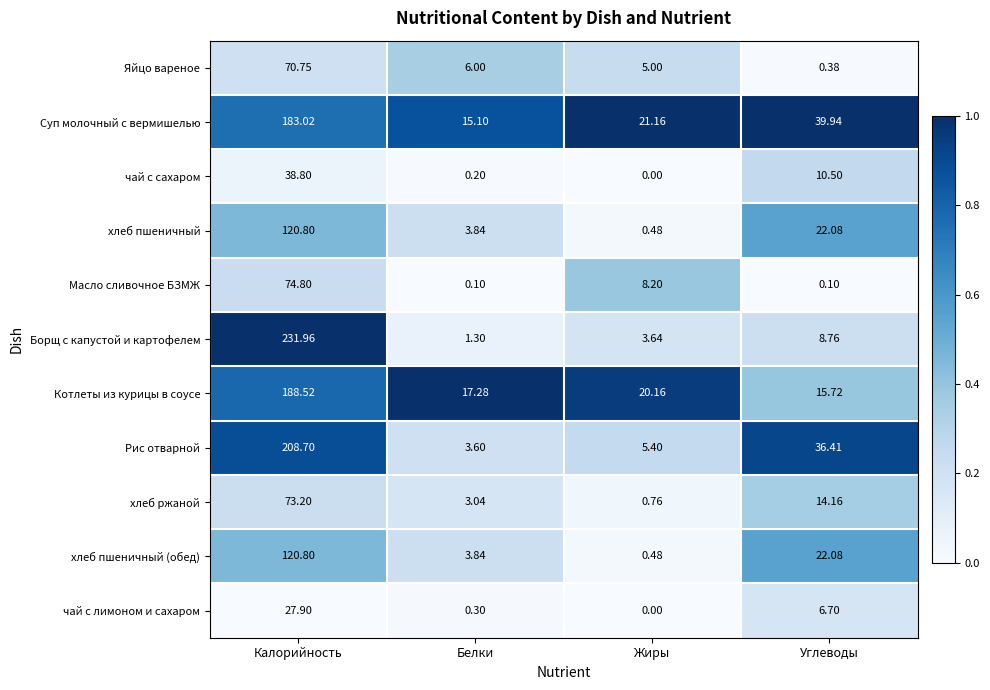

List the labels in order of Рис отварной value, smallest first.

Белки, Жиры, Углеводы, Калорийность